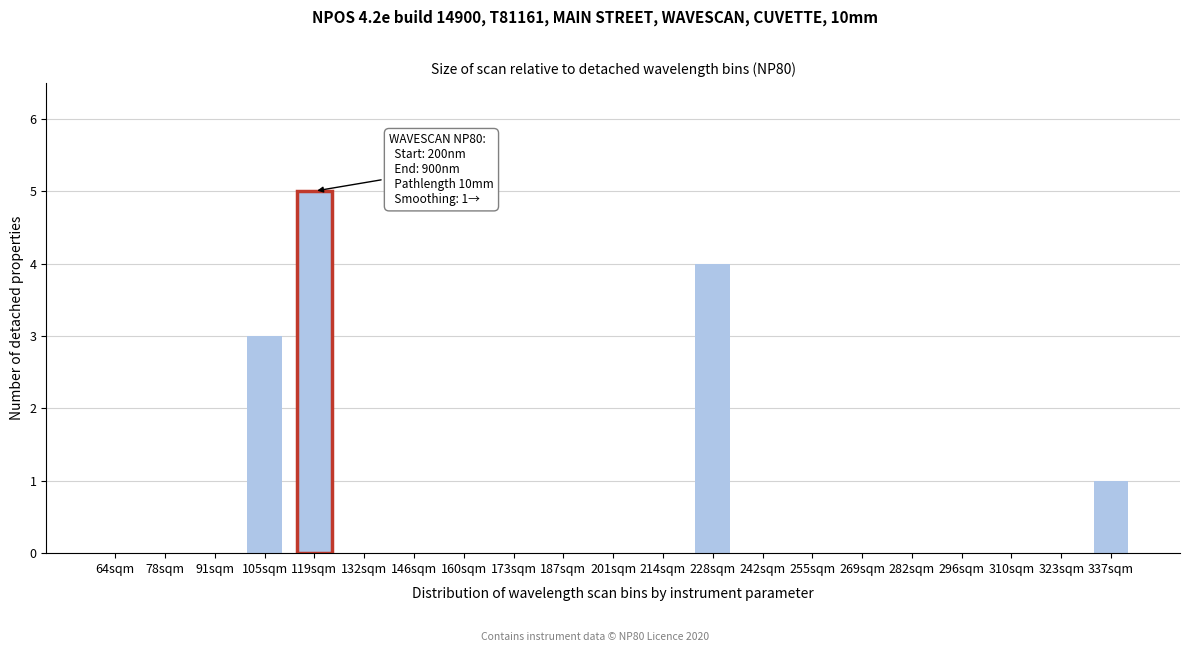

Reading left to right, list all the values displayed in this chart.

64sqm=0	78sqm=0	91sqm=0	105sqm=3	119sqm=5	132sqm=0	146sqm=0	160sqm=0	173sqm=0	187sqm=0	201sqm=0	214sqm=0	228sqm=4	242sqm=0	255sqm=0	269sqm=0	282sqm=0	296sqm=0	310sqm=0	323sqm=0	337sqm=1